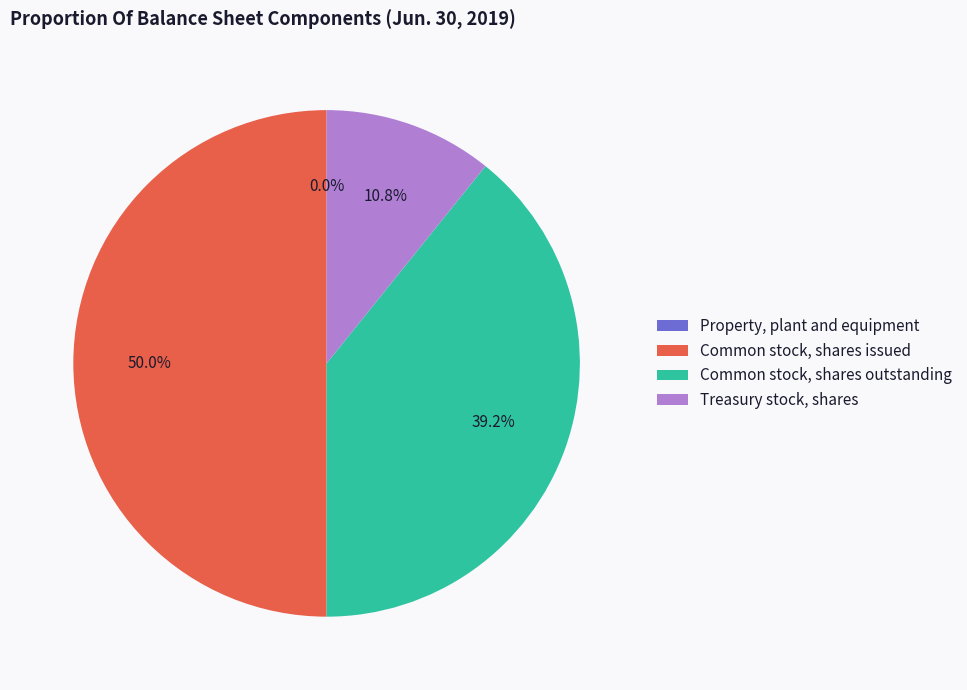

What is the largest slice in the pie chart?

Common stock, shares issued